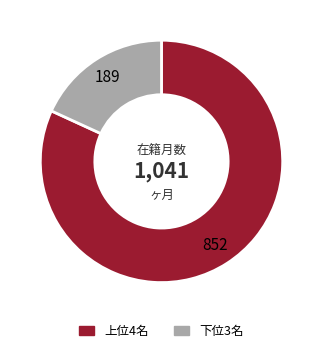

Is there a majority slice in this chart?

Yes